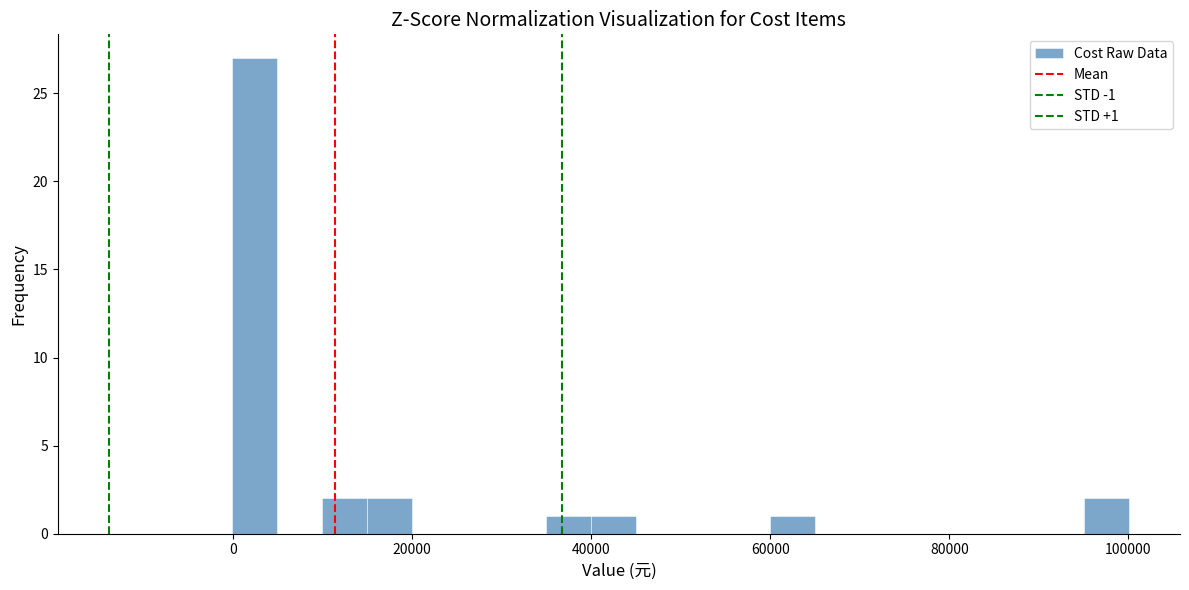

Around what value on the x-axis is the tallest bar? Give the approximate position of its centre, as read against the axis.

2000